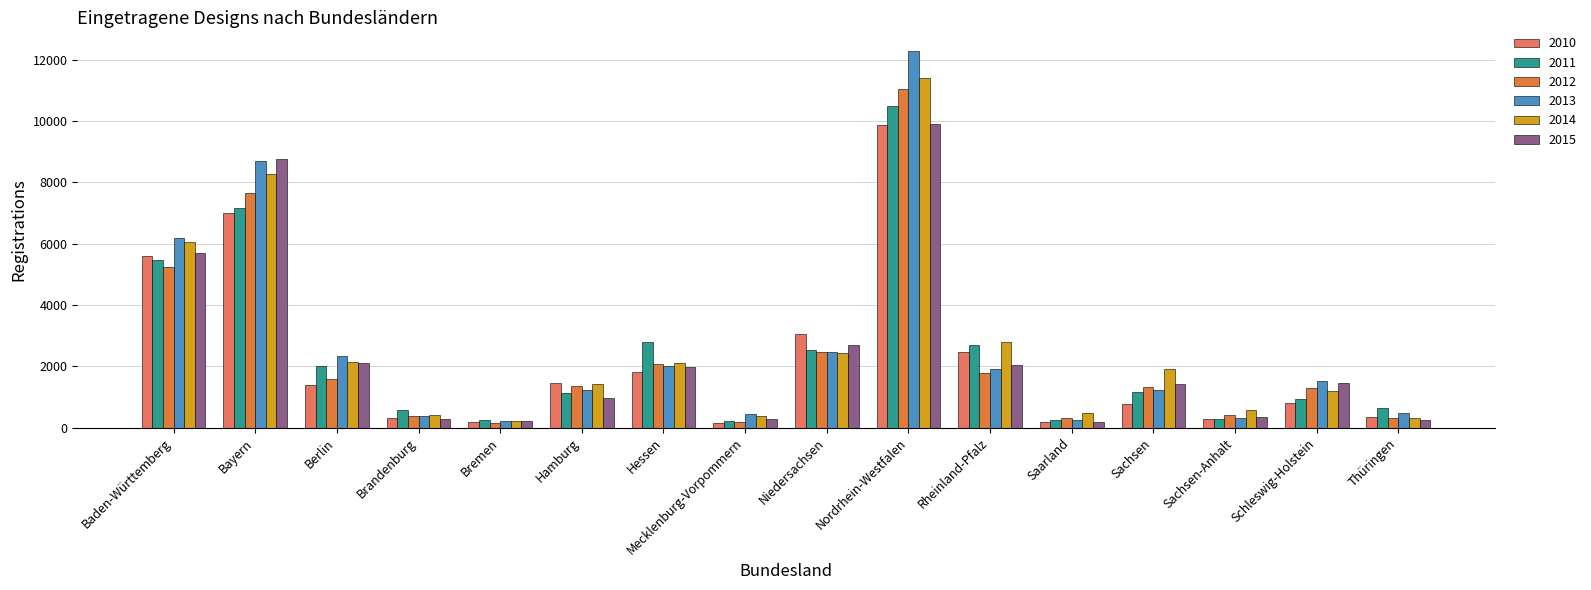

Are the bars horizontal?

No